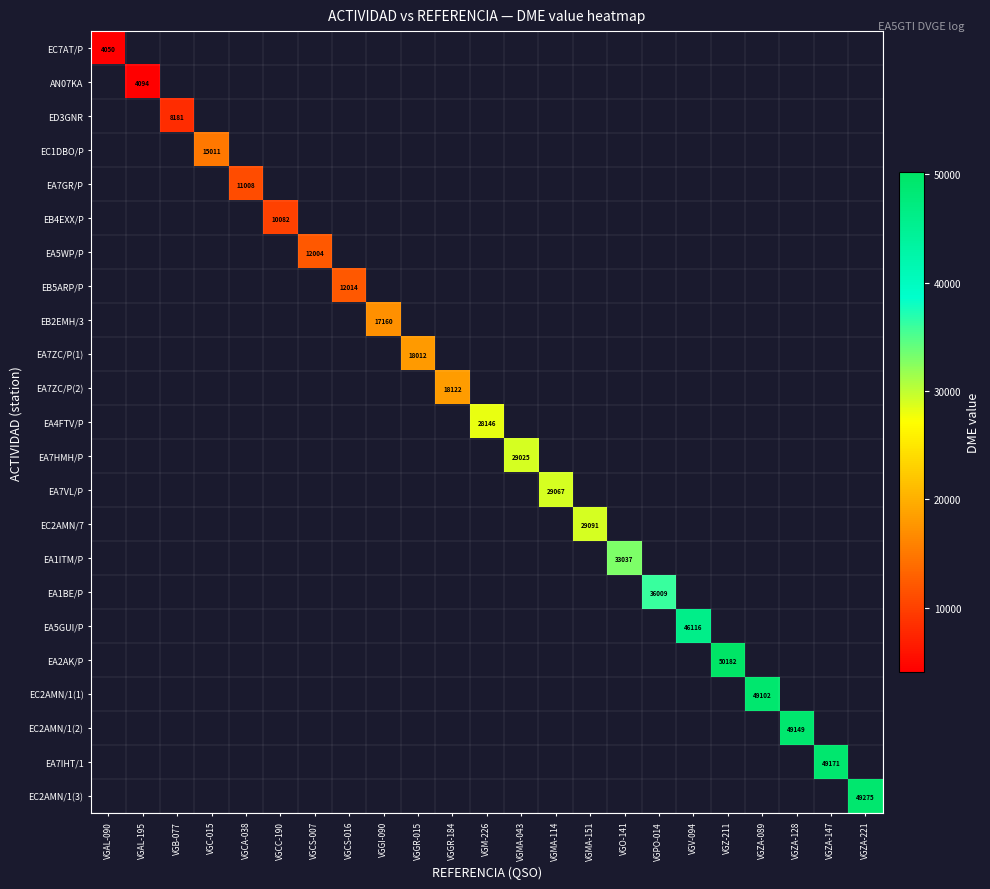

Which series has the largest range (max minus min)?

EC7AT/P